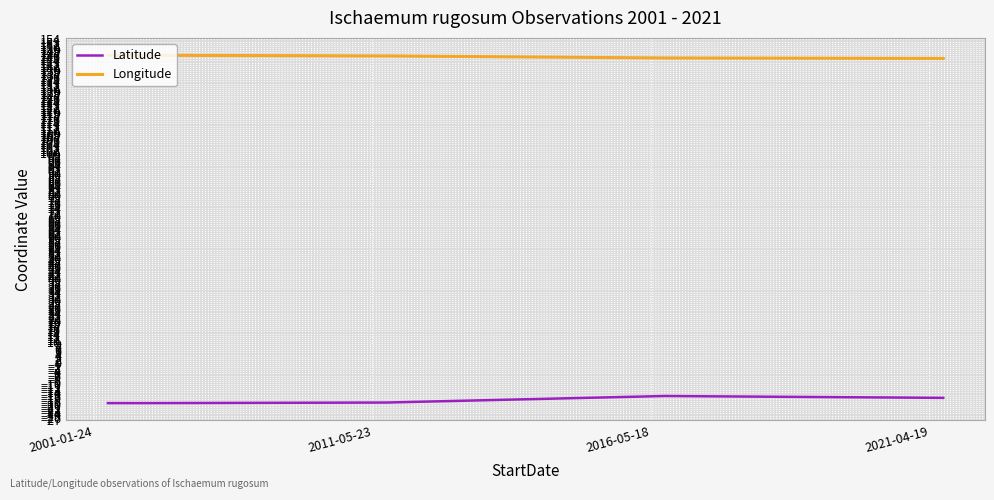

Is this an area chart (filled region under the line)?

No